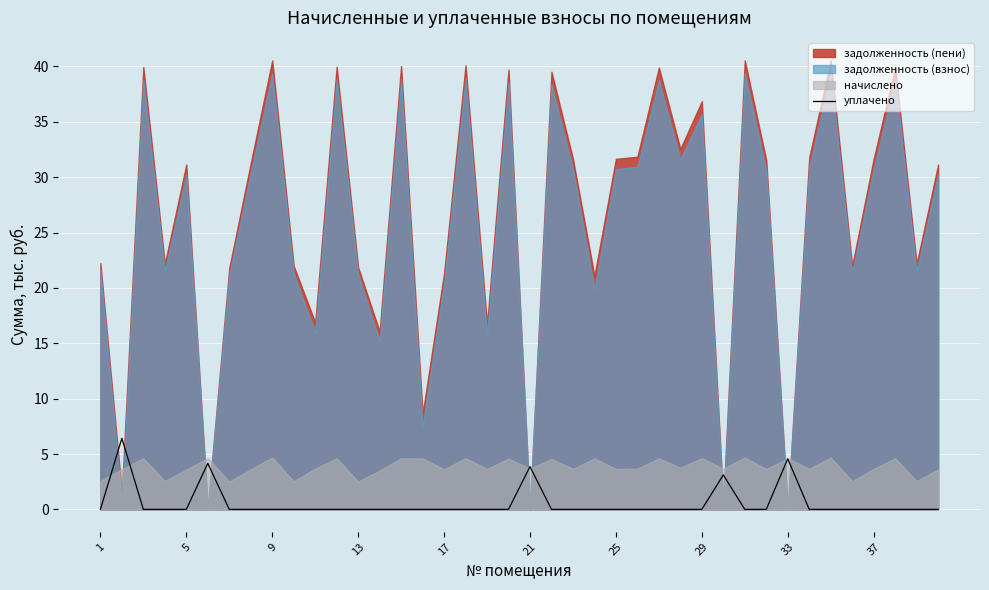

Count the values in the range 0 to 1.

35